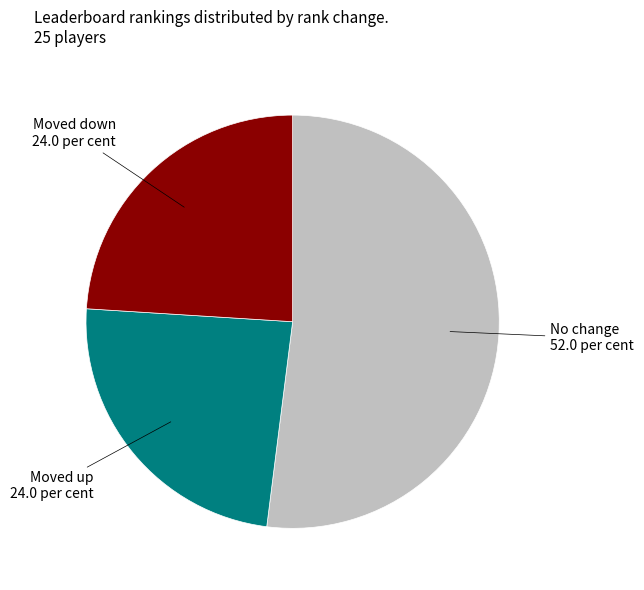

Does any single category account for the majority?

Yes